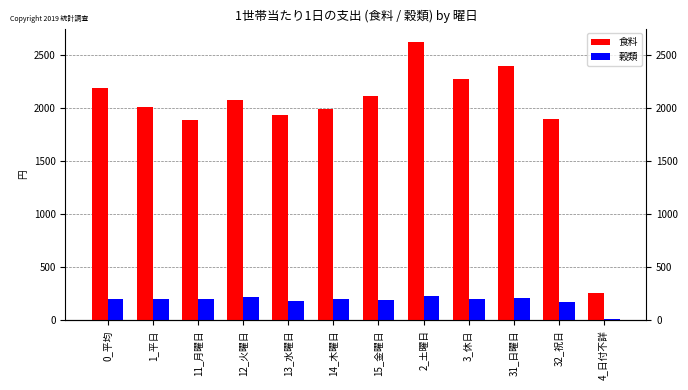

Rank the series by their maximum value, from highest to lowest.

食料, 穀類